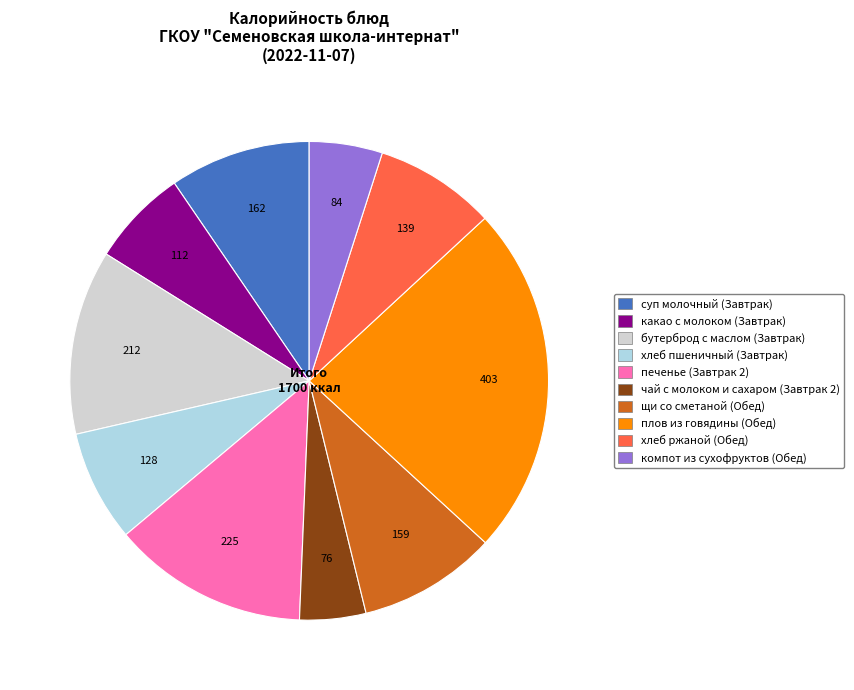

Which has a higher value, плов из говядины (Обед) or хлеб пшеничный (Завтрак)?

плов из говядины (Обед)